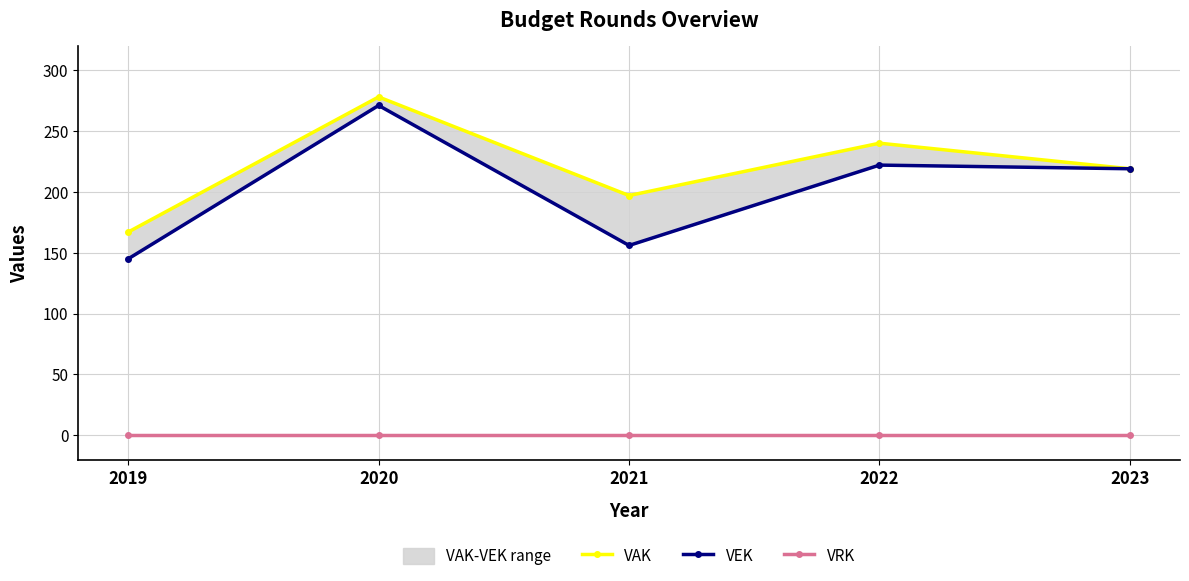

True or false: VRK and VAK cross at least once.

False